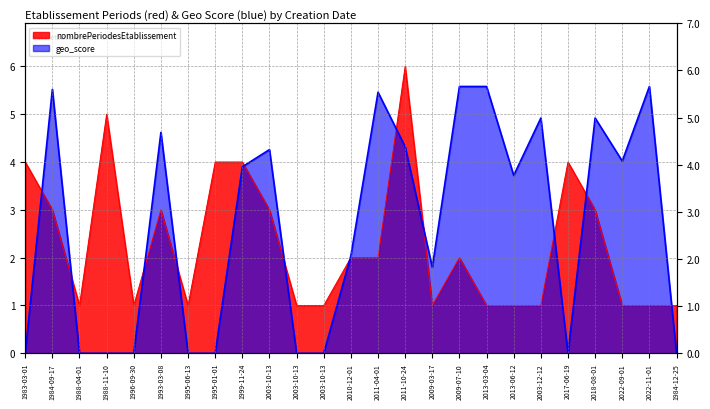

Which has a higher value, 2010-12-01 or 2013-06-12?

2010-12-01